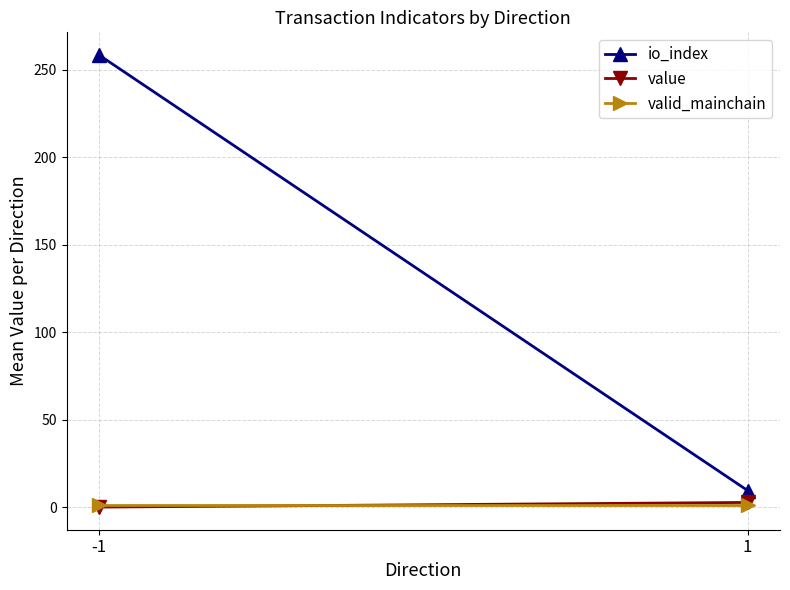

At 1, list the series in order from largest to smallest.

io_index, value, valid_mainchain